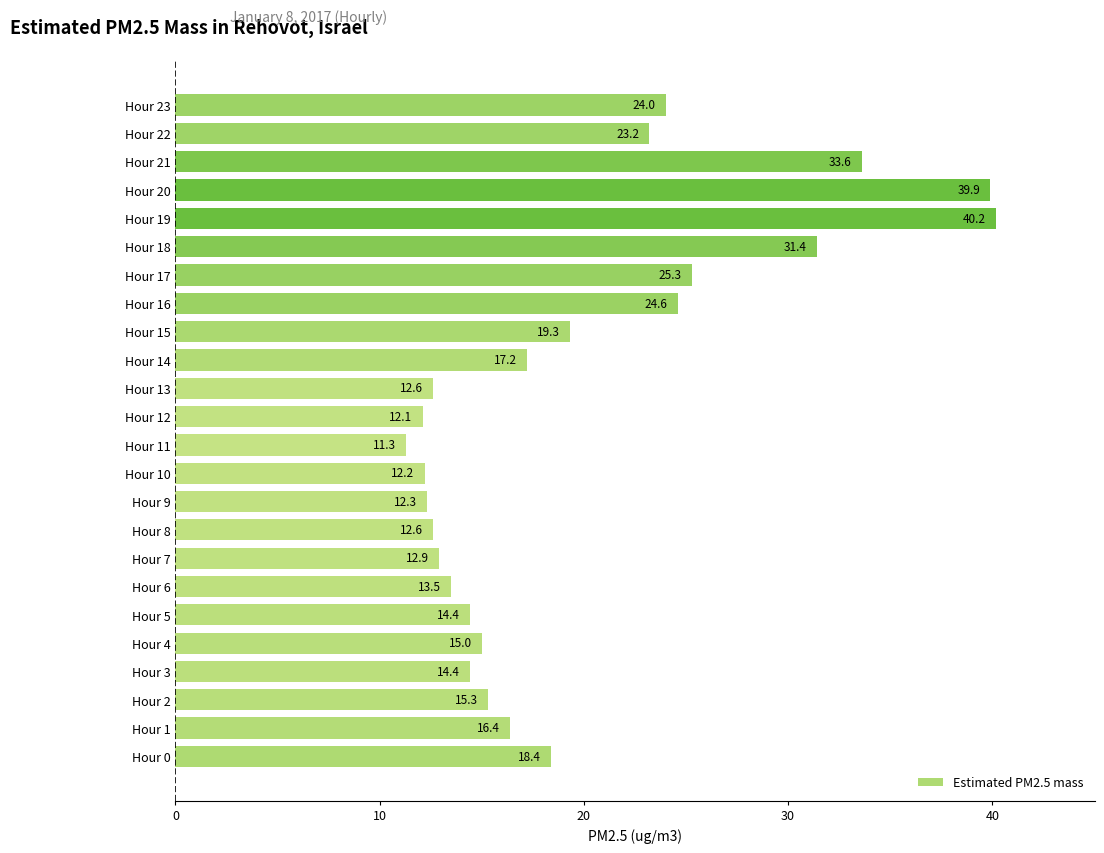

Does the chart contain stacked bars?

No